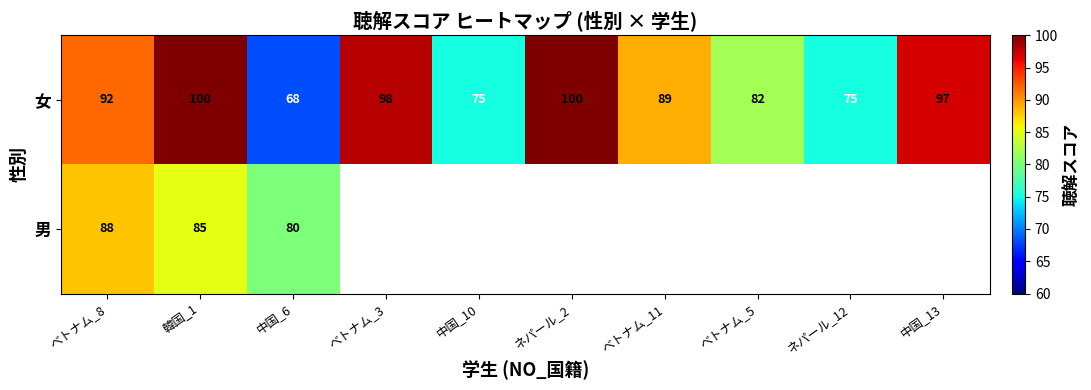

What is the difference between the second highest and second lowest values in the 女 series?

25